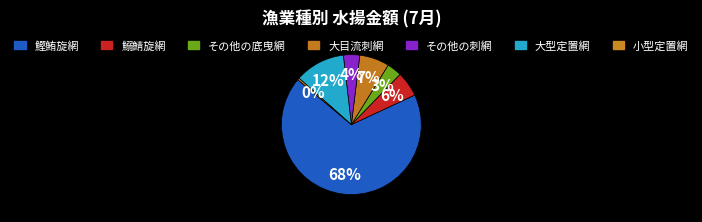

How many slices are in this pie chart?

7